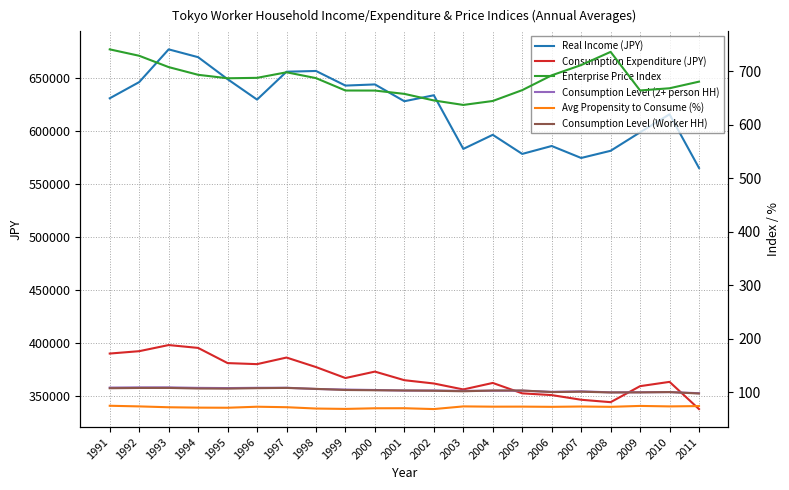

Which series has the largest range (max minus min)?

Real Income (JPY)